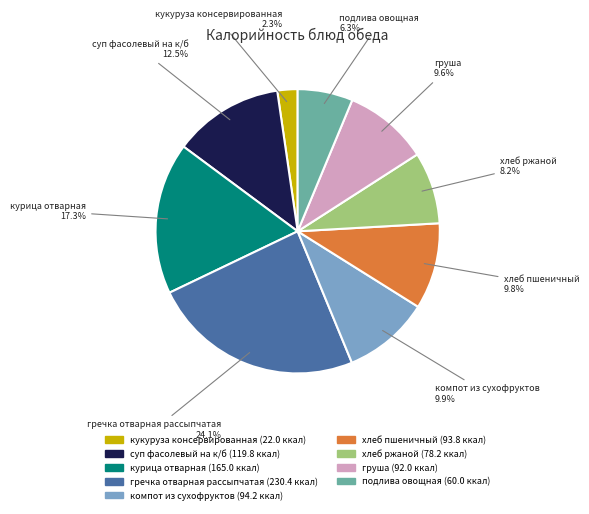

Count the number of slices in the pie.

9